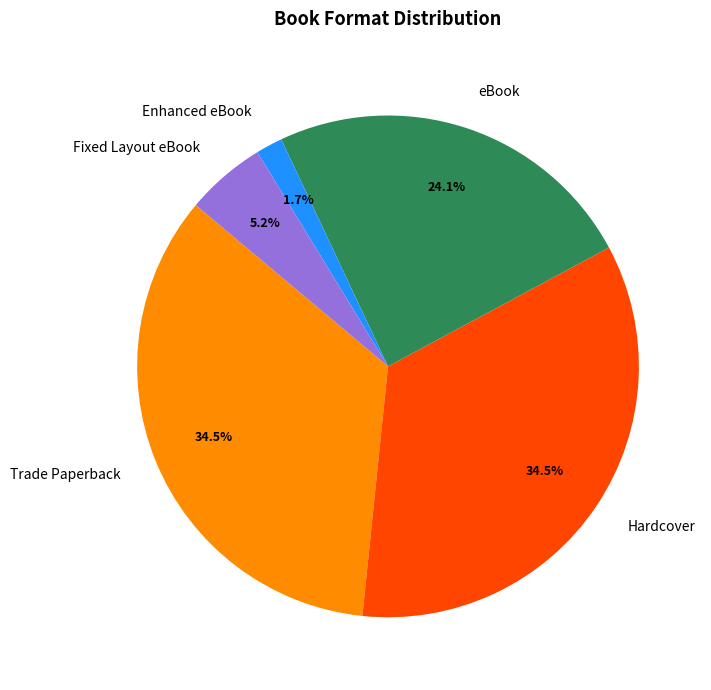

Between Trade Paperback and eBook, which is larger?

Trade Paperback